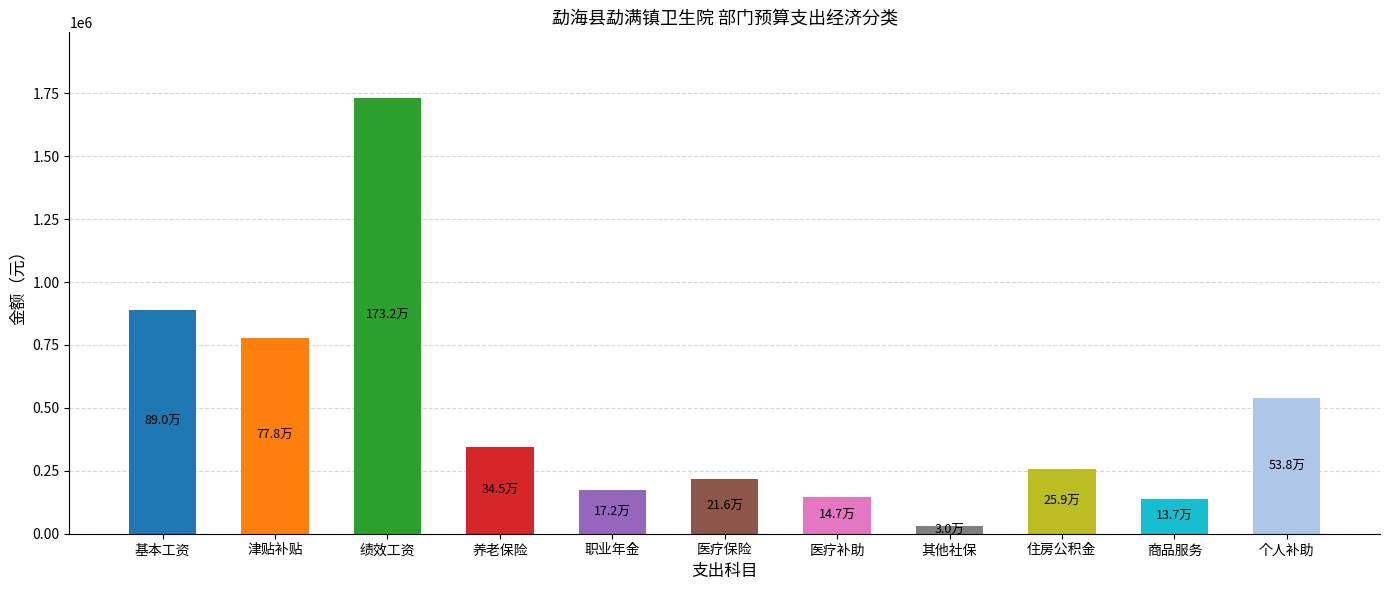

What is the difference between the second highest and second lowest values?

753109.0